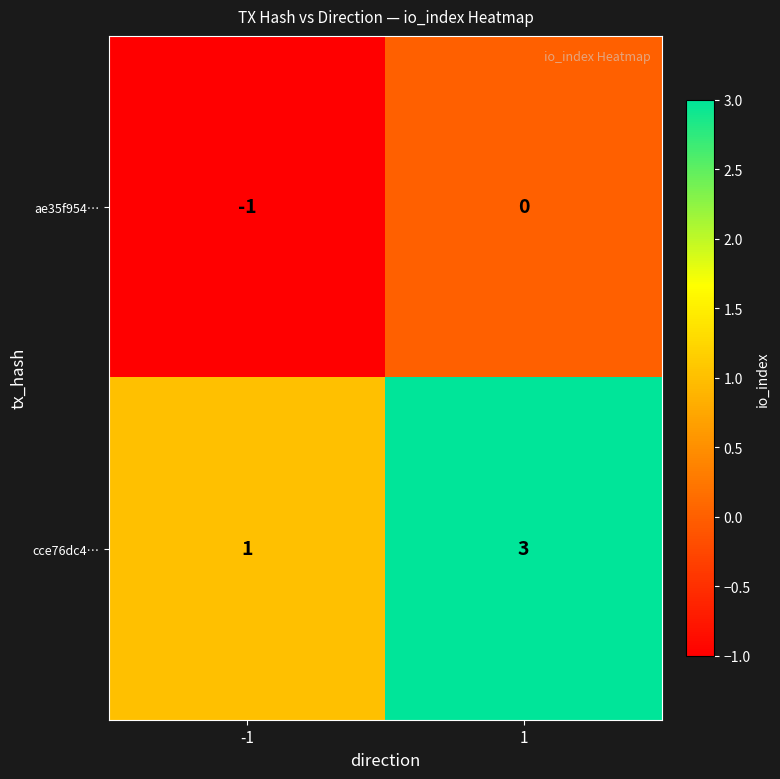

Is it true that cce76dc4… equals 2 at -1?

False